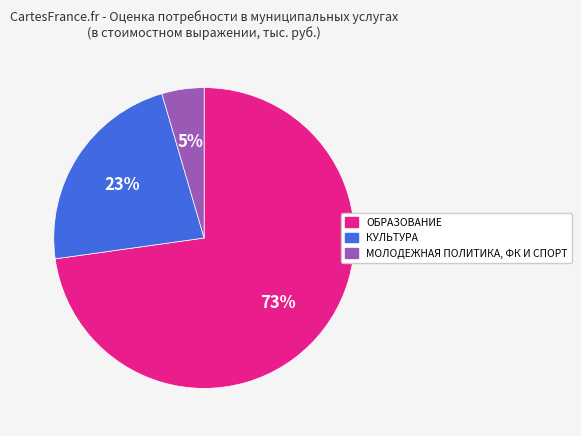

The КУЛЬТУРА slice represents 34% of the pie. True or false?

False